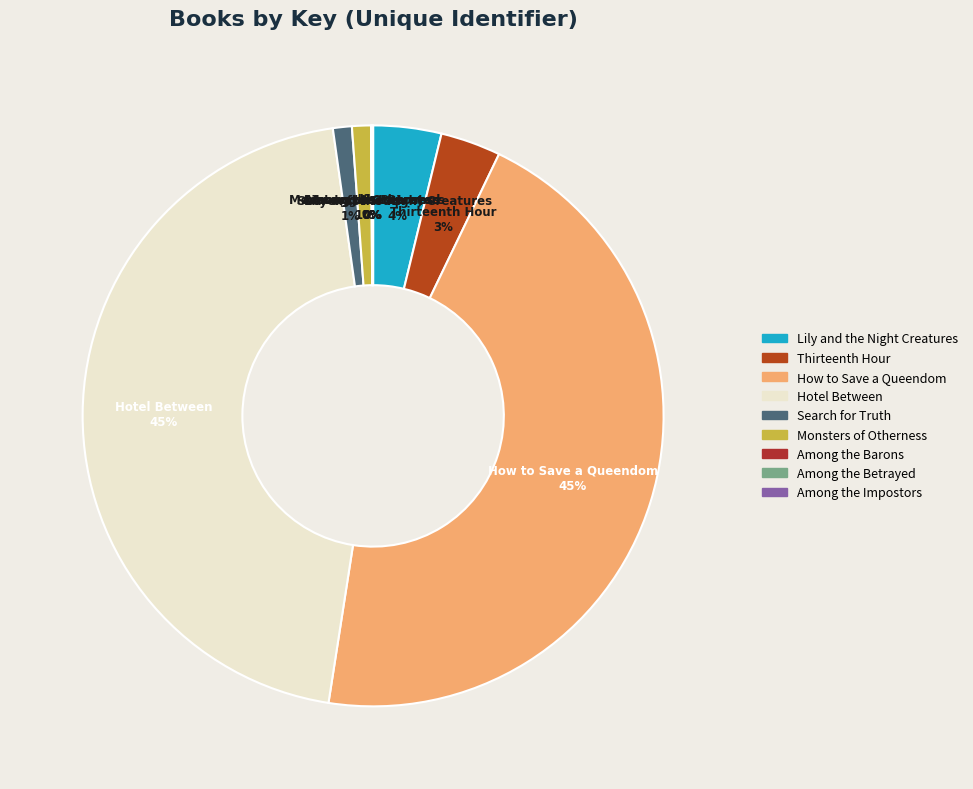

Is there any slice that represents more than half of the pie?

No